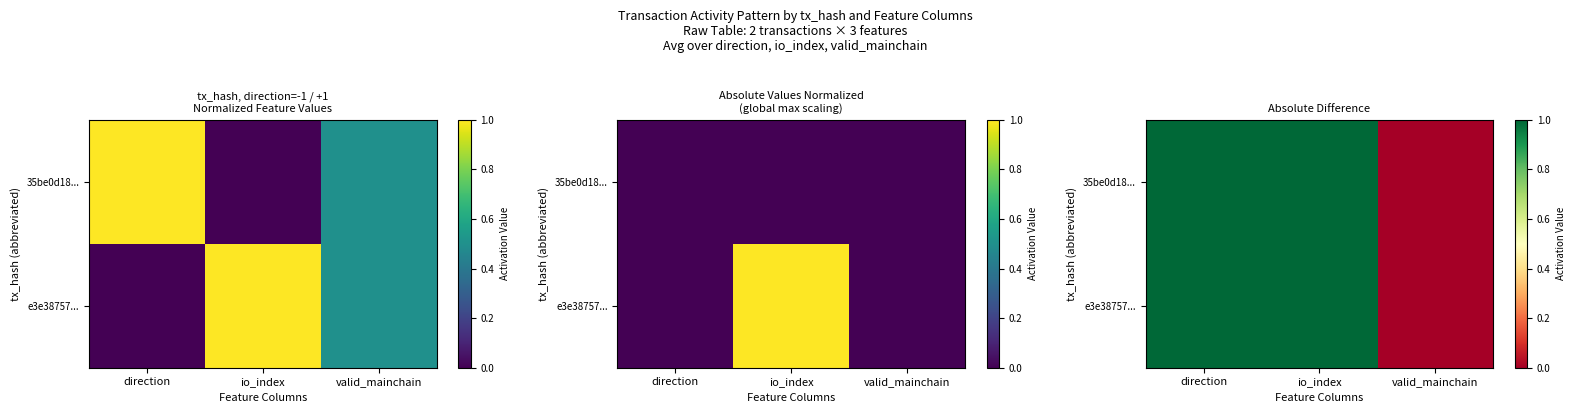

Is the value of e3e38757... at valid_mainchain greater than the value of 35be0d18... at valid_mainchain?

No